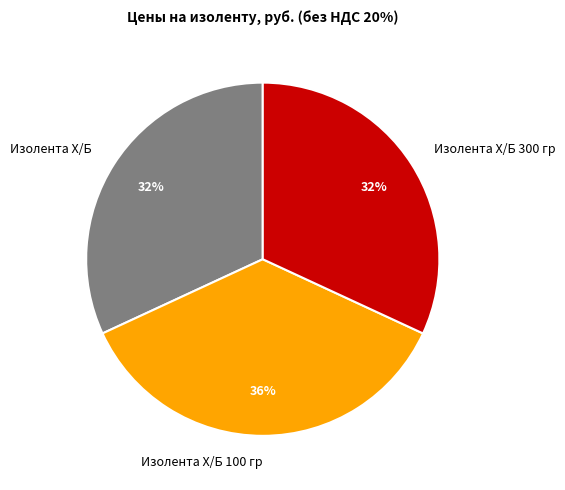

How many slices are in this pie chart?

3